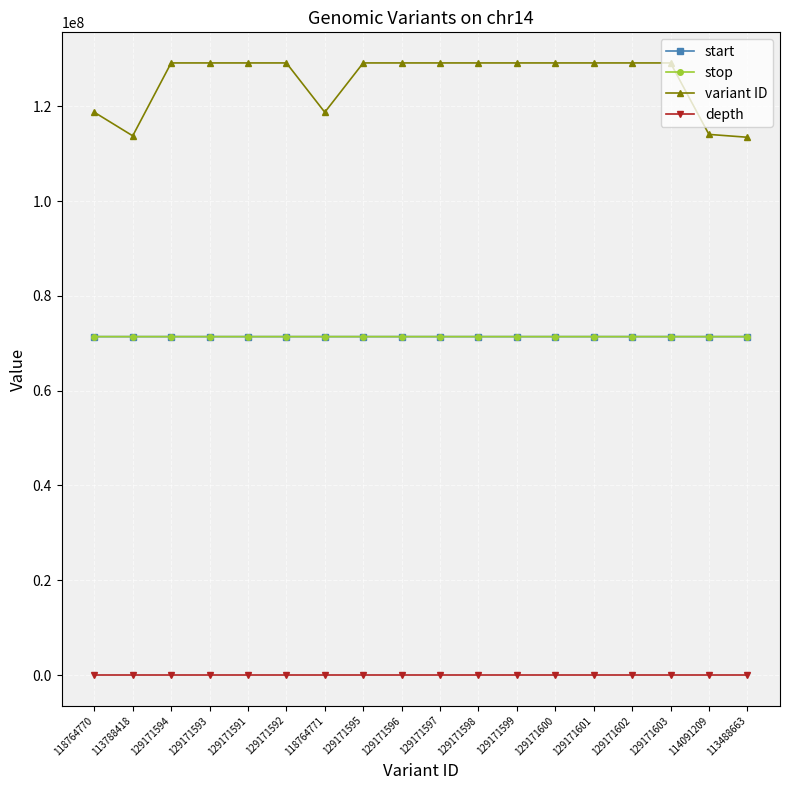

Is the value of stop at 129171595 greater than the value of variant ID at 113488663?

No